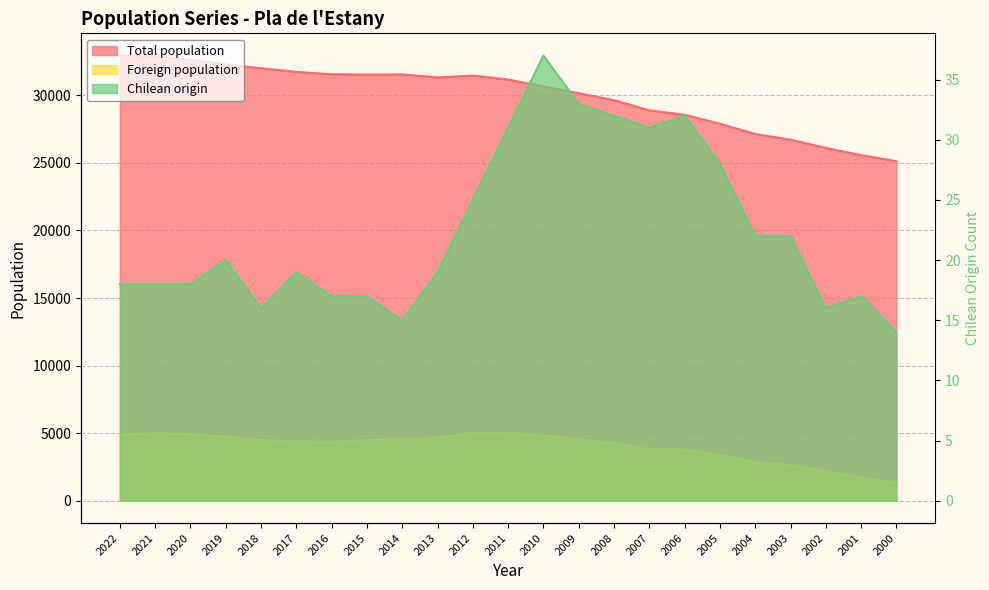

True or false: Total population has a value of 21081 at 2010.

False